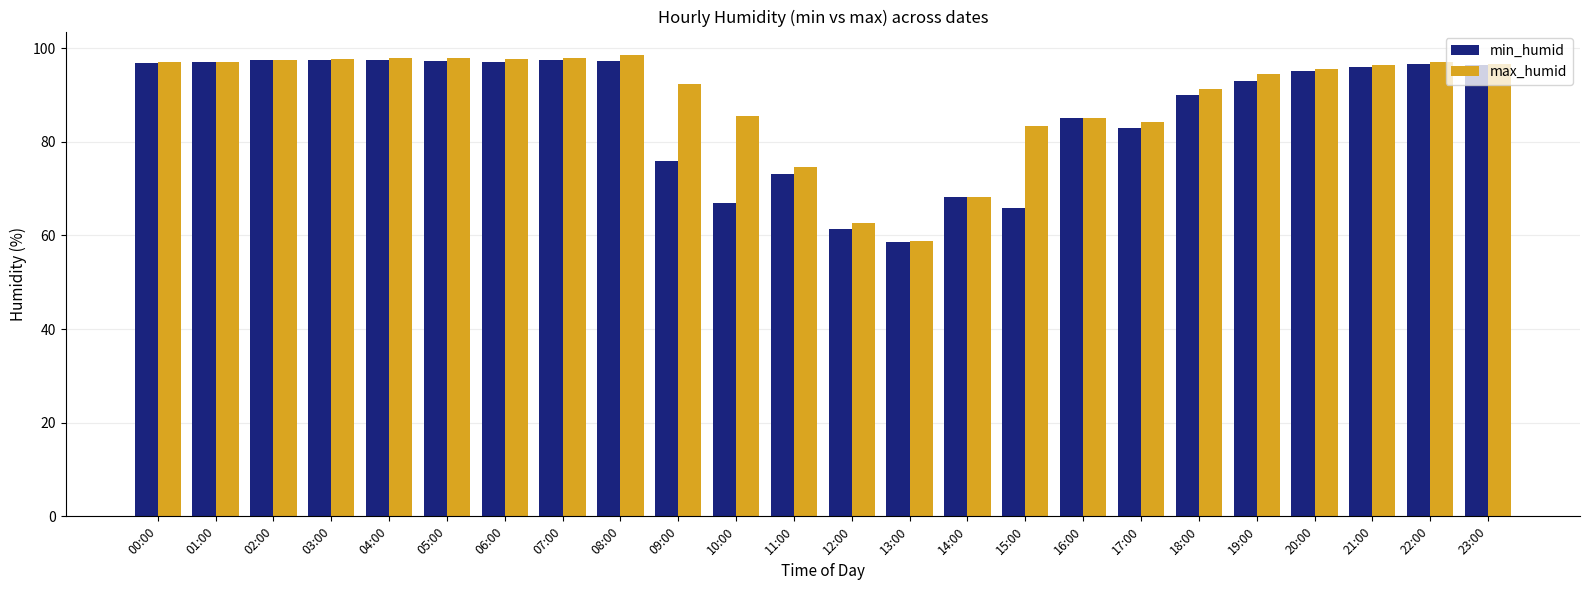

What is the total value across all series at 05:00?

195.1